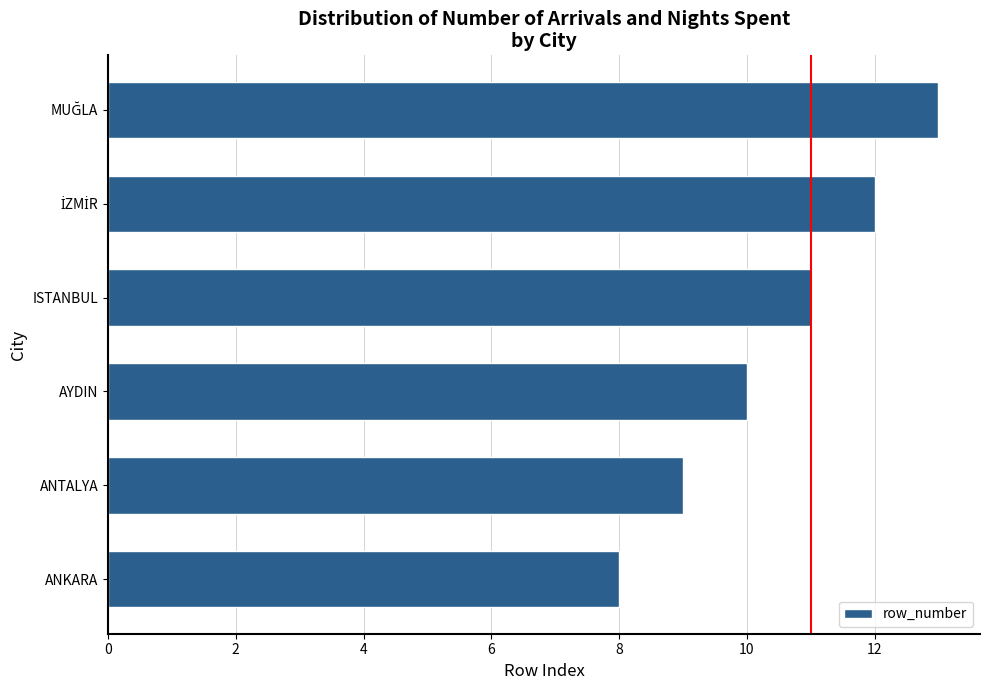

What value does the data have at ISTANBUL?

11